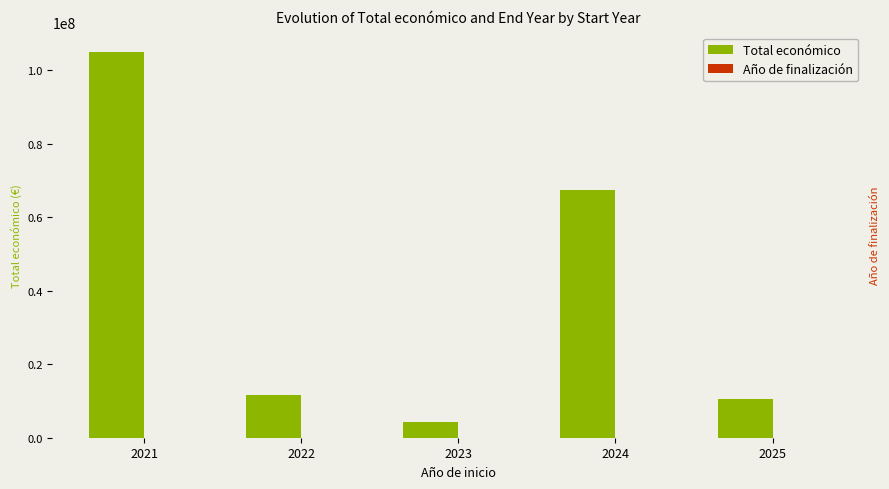

What is the difference between the highest and lowest values at 2023?

4147912.5